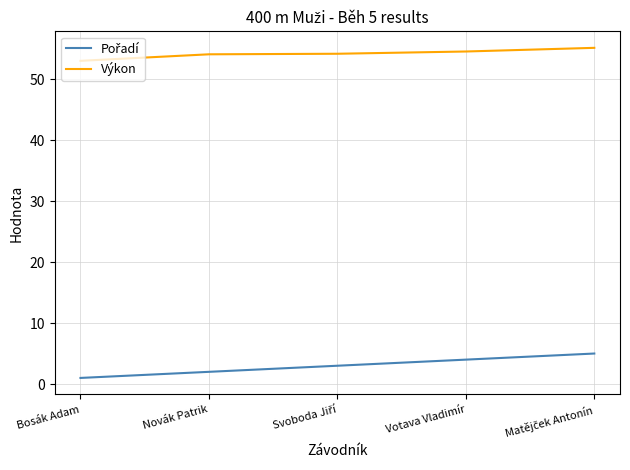

What is the total value across all series at Votava Vladimír?

58.5